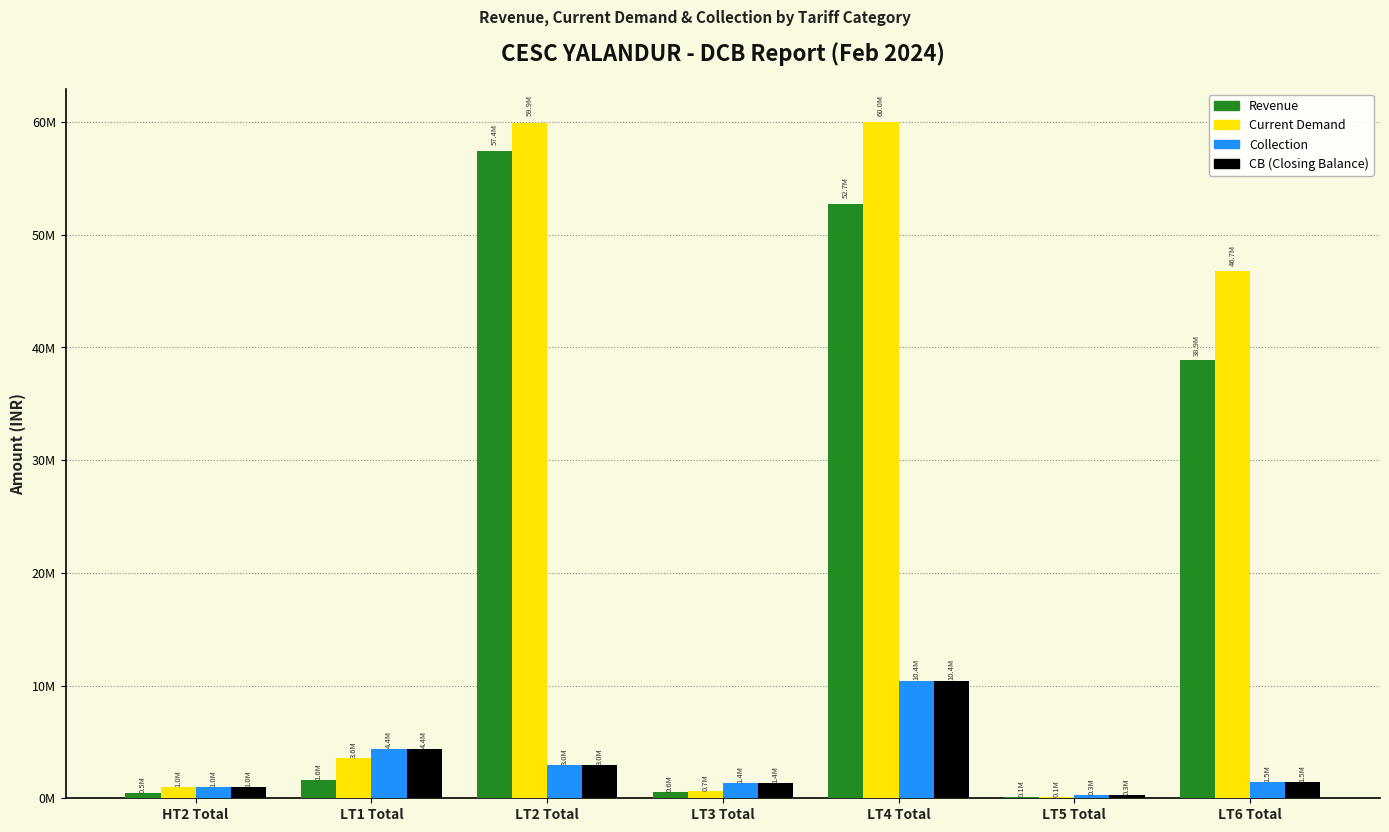

Which series has the widest spread of values?

Current Demand